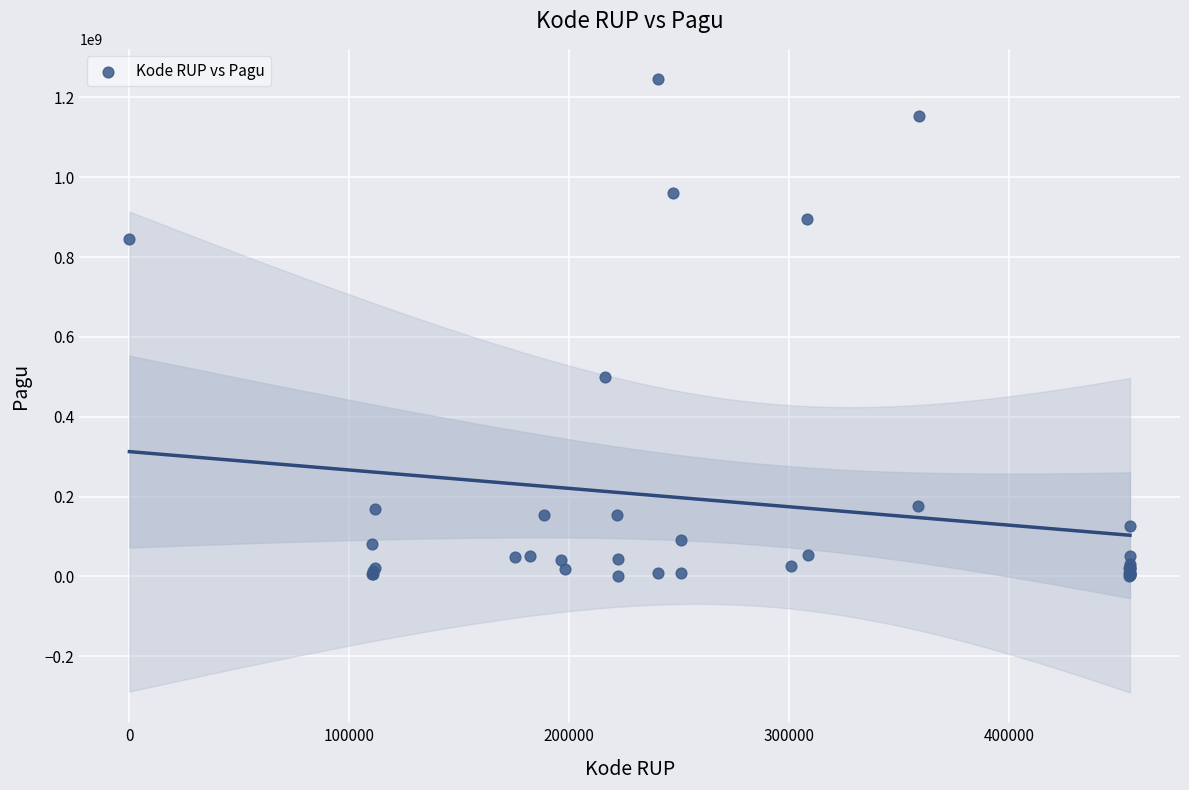

What Y value in the scatter plot is closest to 622840000?

499932000